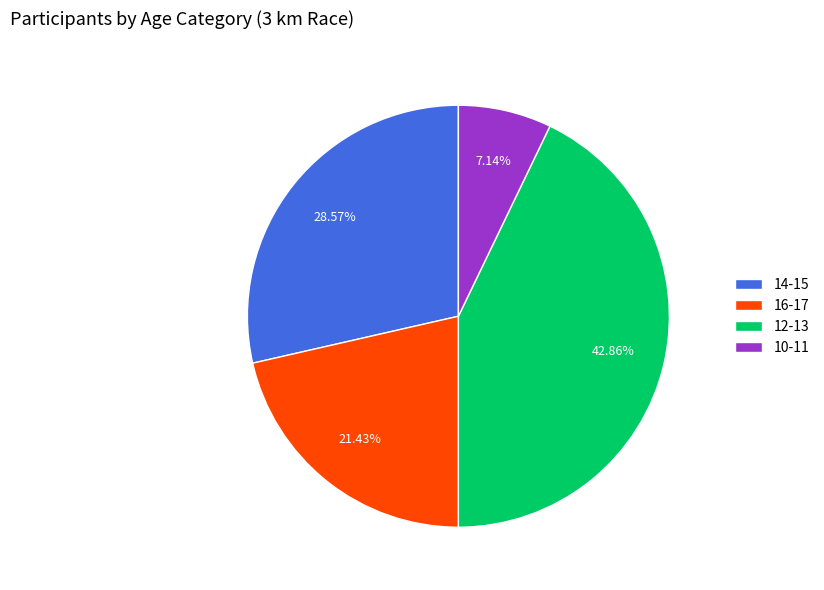

True or false: 14-15 accounts for 20% of the total.

False